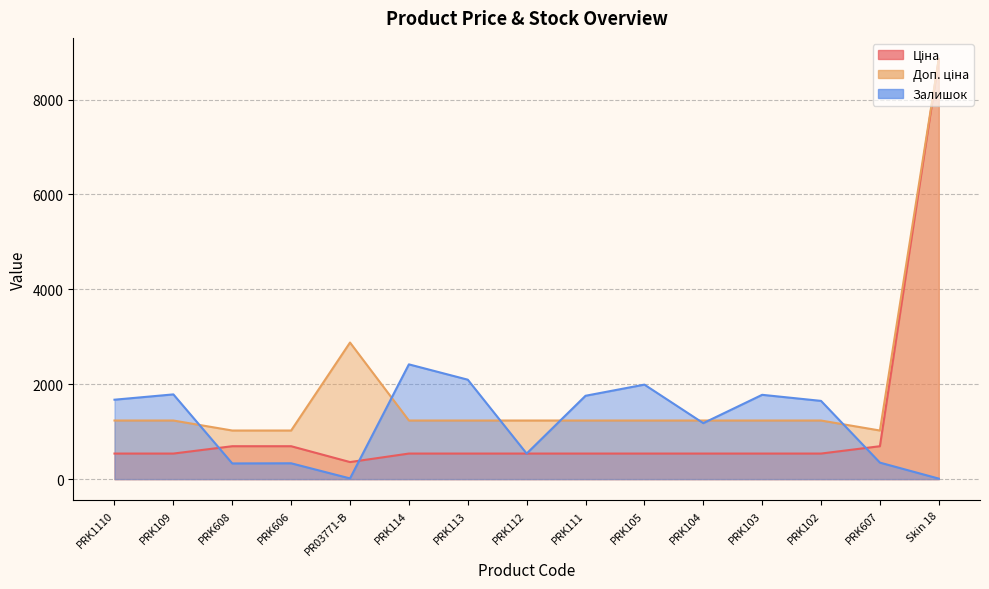

How many intersections are there between Ціна and Залишок?

3